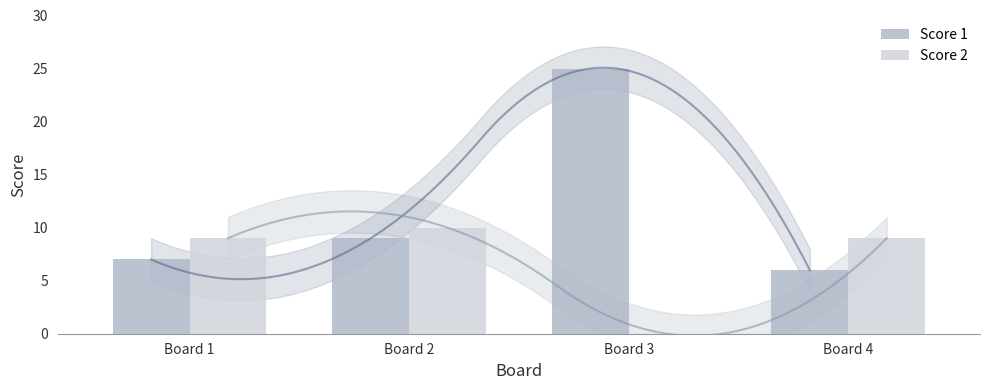

What is the difference between the maximum and minimum values in the Score 1 series?

19